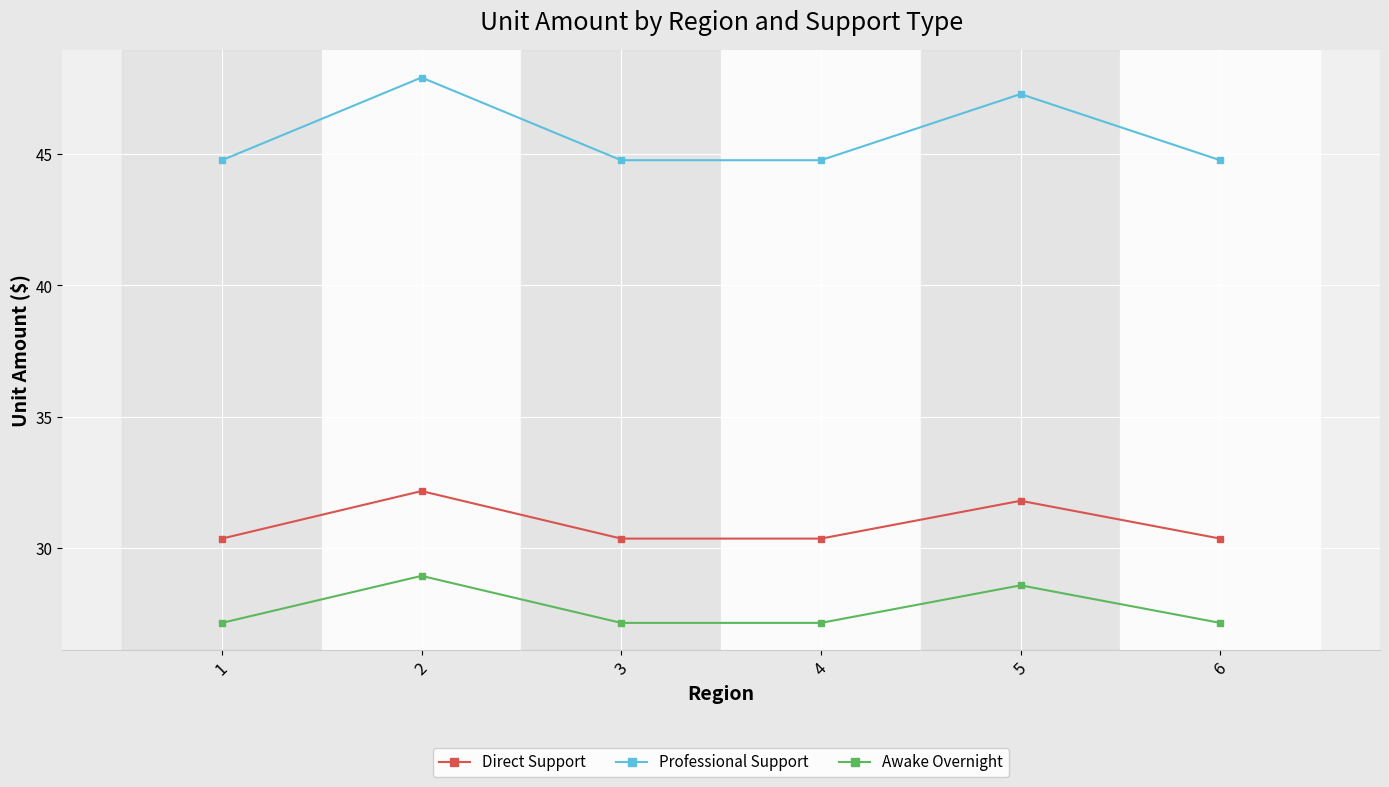

Rank the series at 2 from highest to lowest value.

Professional Support, Direct Support, Awake Overnight